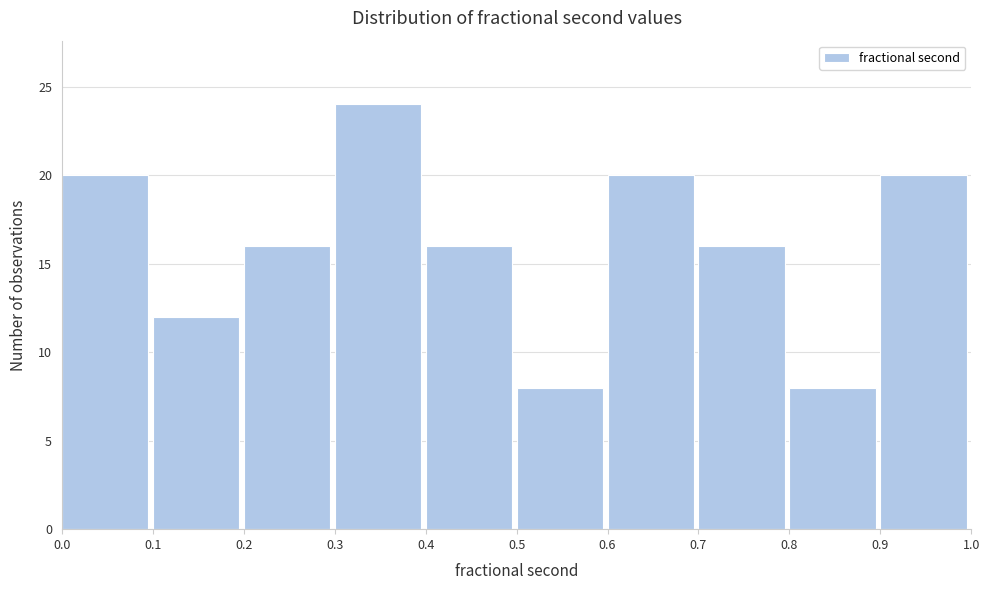

Reading left to right, list every bar in this chart as the range it spans on the x-axis followed by its height. The values are not printed on the chart, so give them approximately, as read against the axis.

0.0 to 0.1: 20
0.1 to 0.2: 12
0.2 to 0.3: 16
0.3 to 0.4: 24
0.4 to 0.5: 16
0.5 to 0.6: 8
0.6 to 0.7: 20
0.7 to 0.8: 16
0.8 to 0.9: 8
0.9 to 1.0: 20